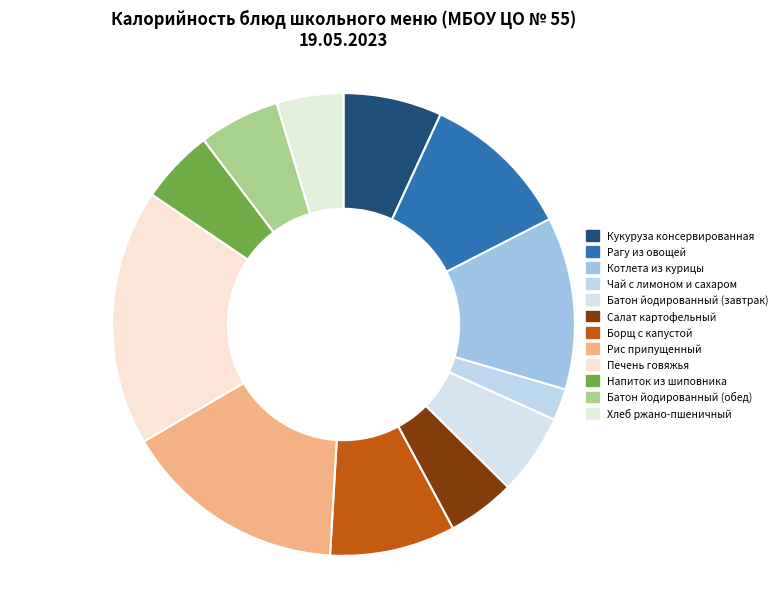

Is there any slice that represents more than half of the pie?

No